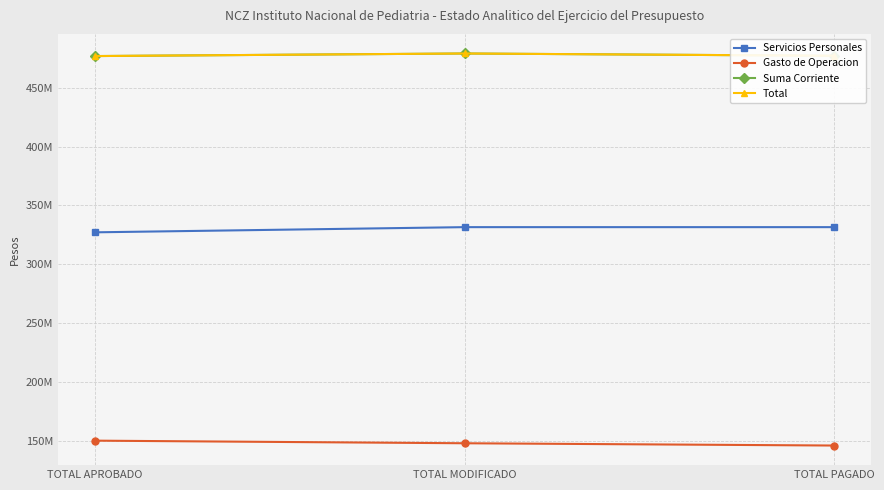

Is this an area chart (filled region under the line)?

No